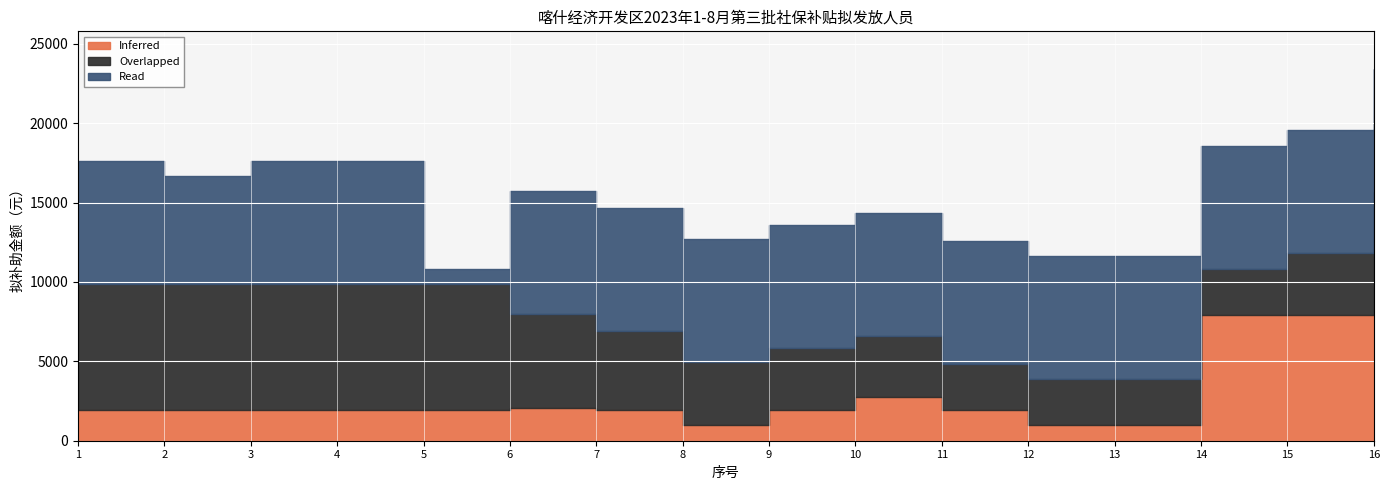

What is the value of the Overlapped point at the 5th from the left?

7932.6